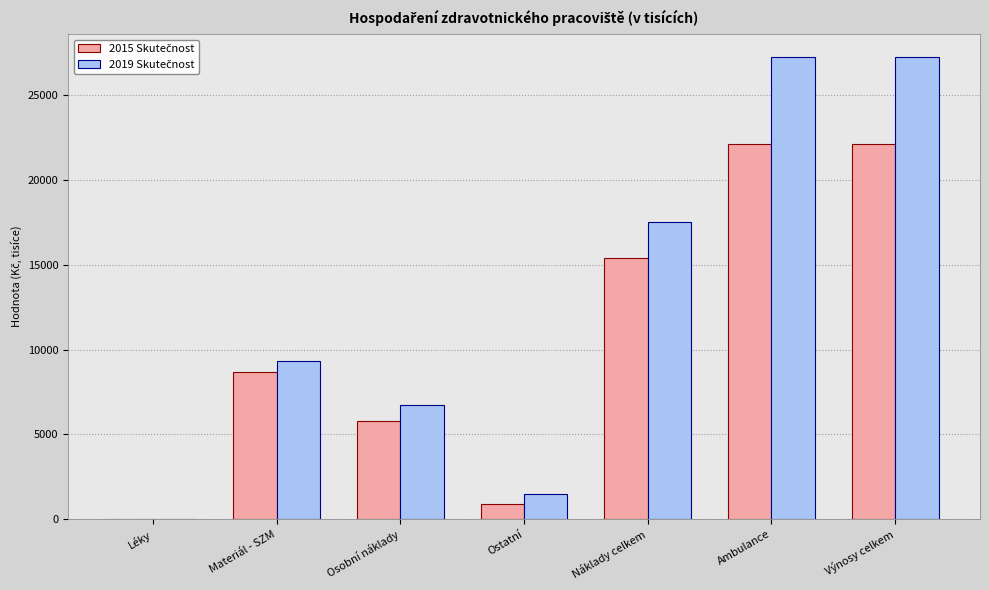

What is the maximum value shown in the chart?

27238.5